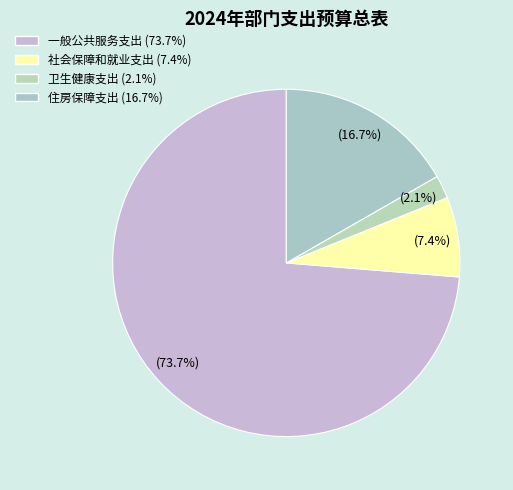

What portion of the pie excludes 卫生健康支出?

97.9%